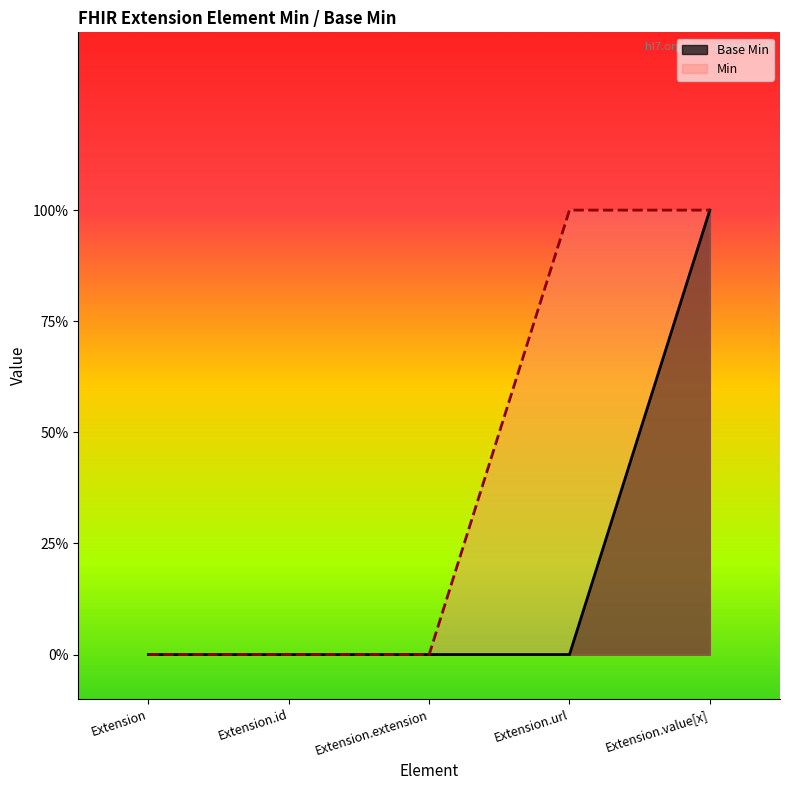

Which has a higher value, Extension or Extension.extension?

Extension